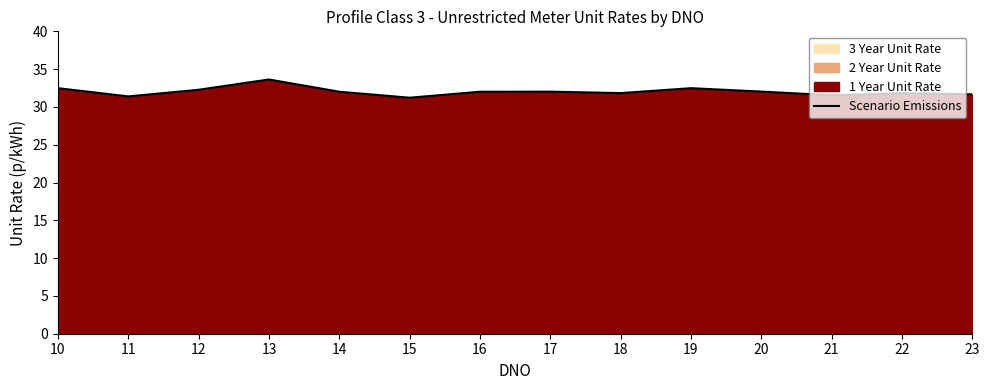

Does the chart have visible grid lines?

No